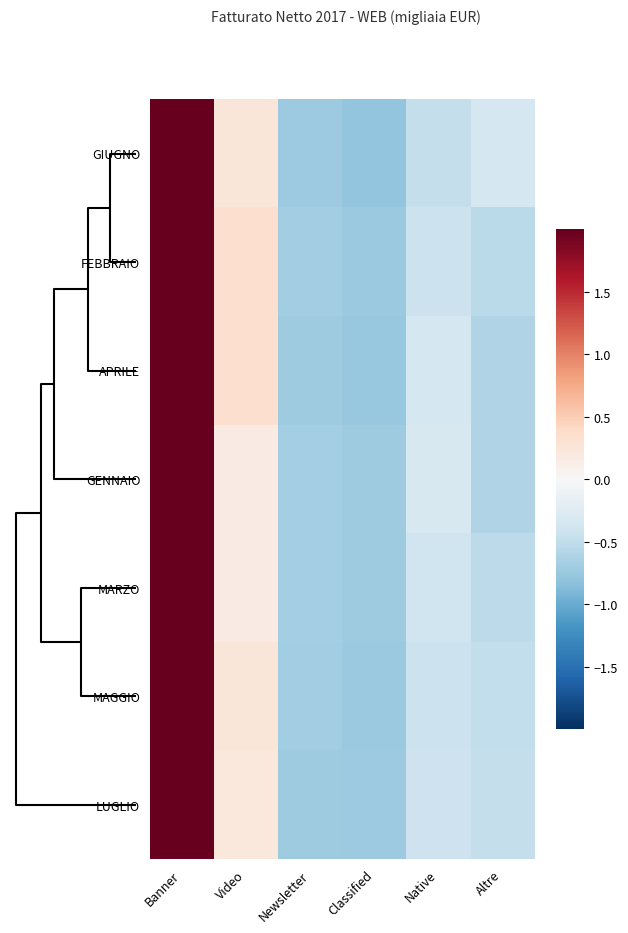

What is the minimum value shown in the chart?

-0.8